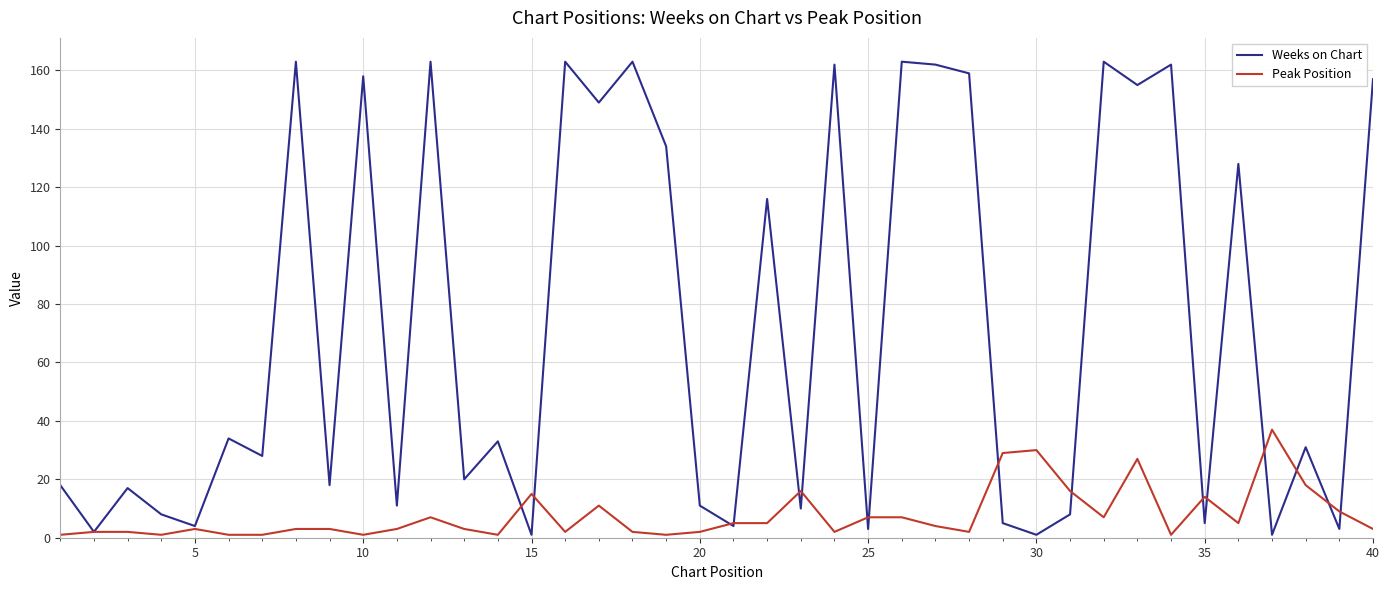

What is the difference between the maximum and second lowest values in the Weeks on Chart series?

162